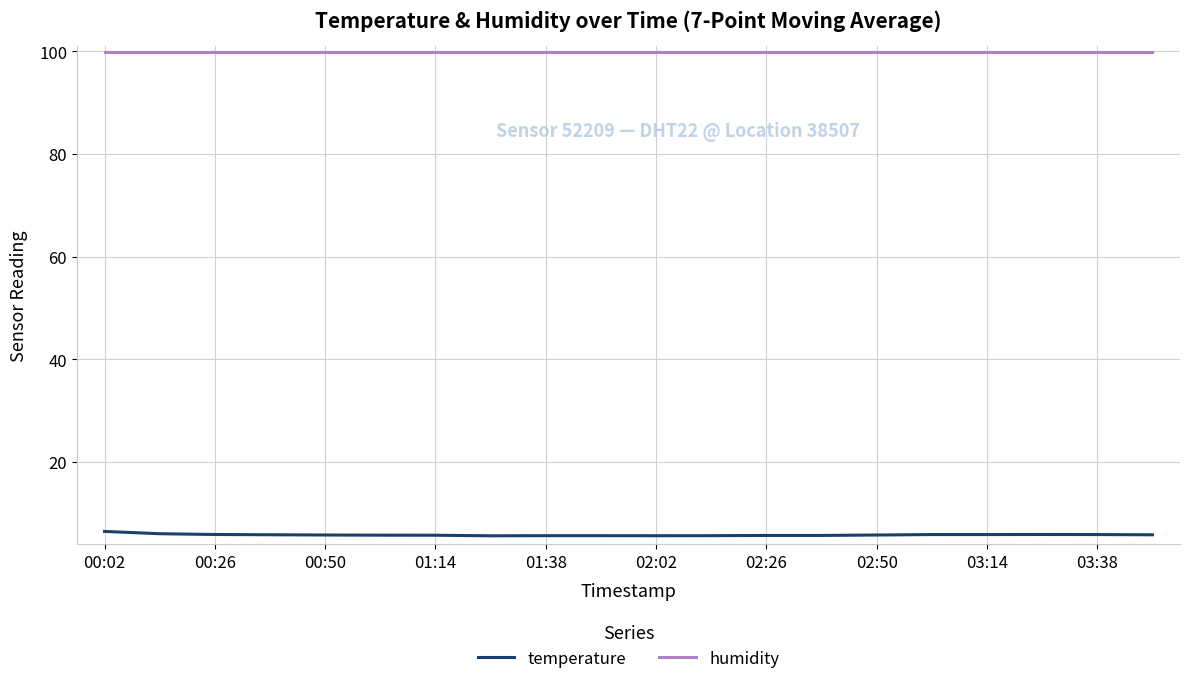

List the series in order of their peak value, highest first.

humidity, temperature